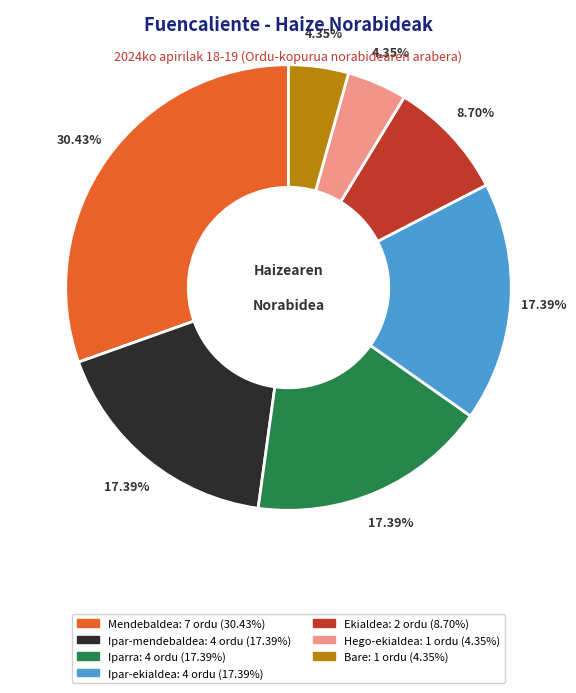

Is there a majority slice in this chart?

No